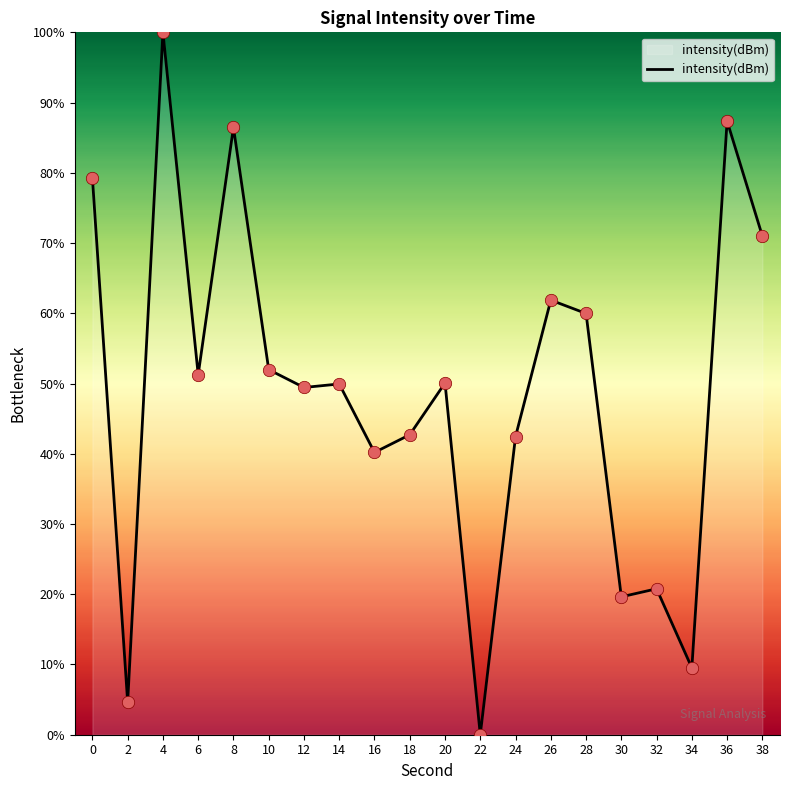

What is the change in value from 8 to 22?

-86.5